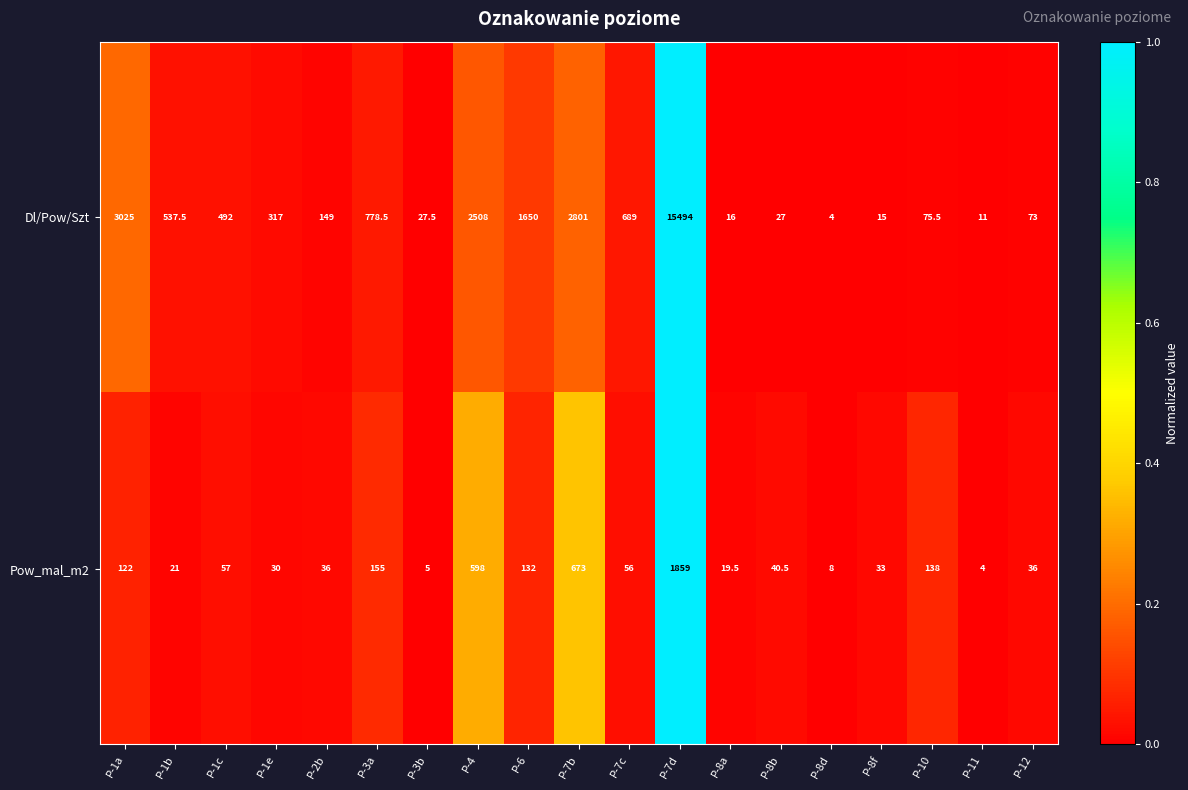

Rank the series at P-1e from lowest to highest value.

Pow_mal_m2, Dl/Pow/Szt